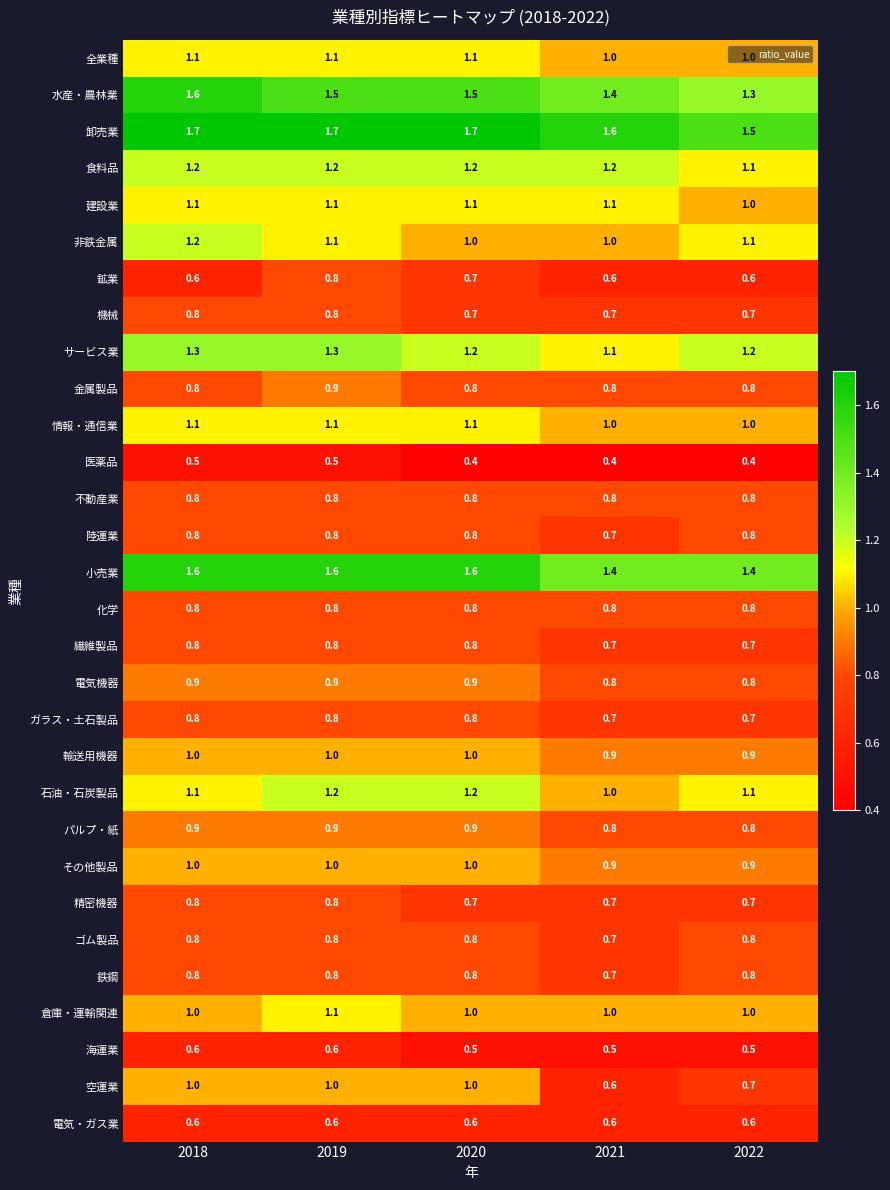

How many data points does each series have?

5